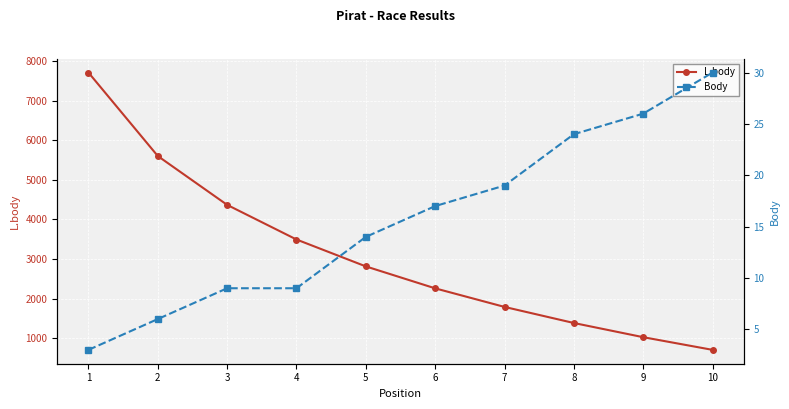

At how many categories does at least one series exceed 2161?

6